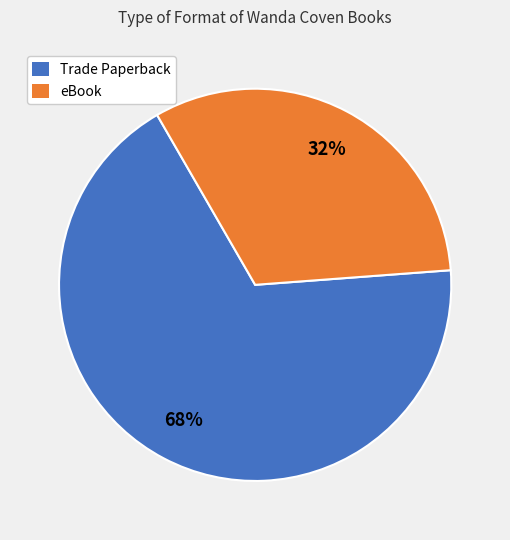

Does any single category account for the majority?

Yes